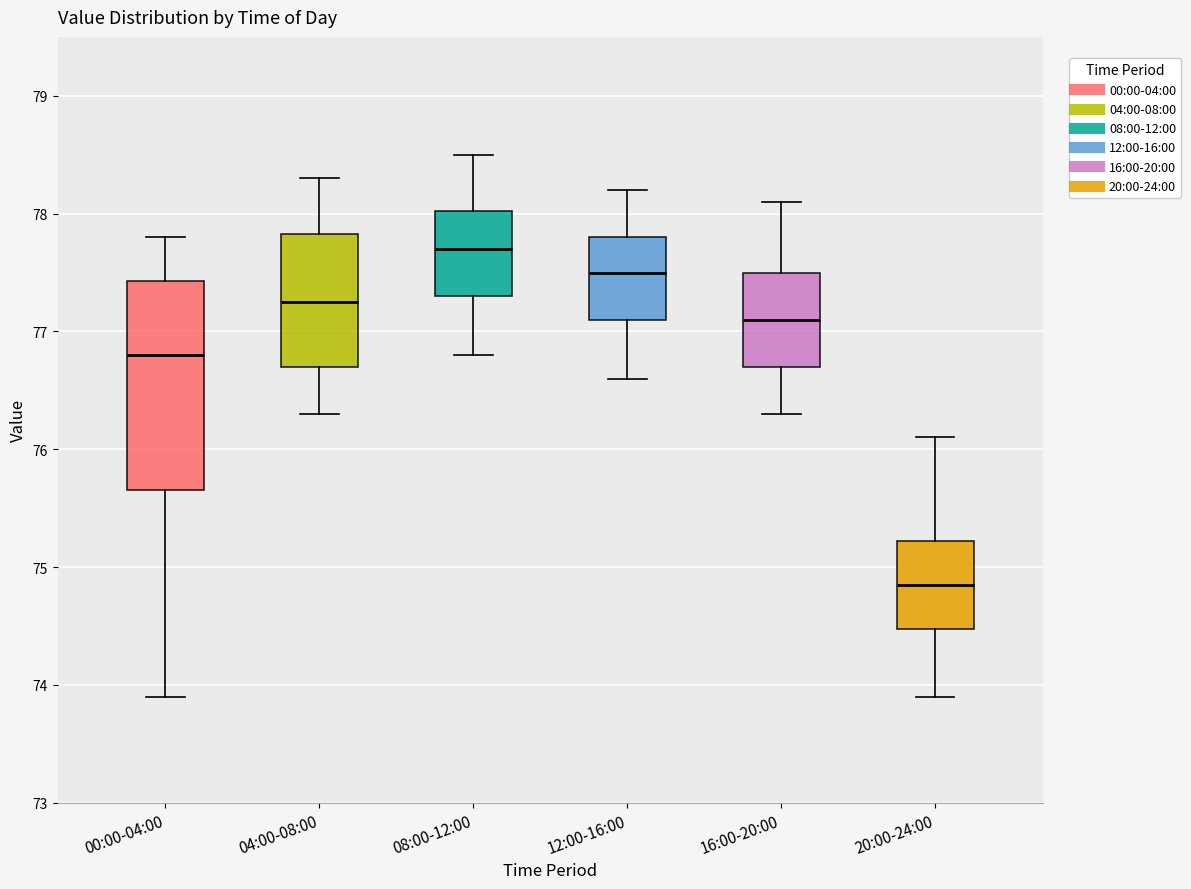

Which box's median line is the highest?

08:00-12:00